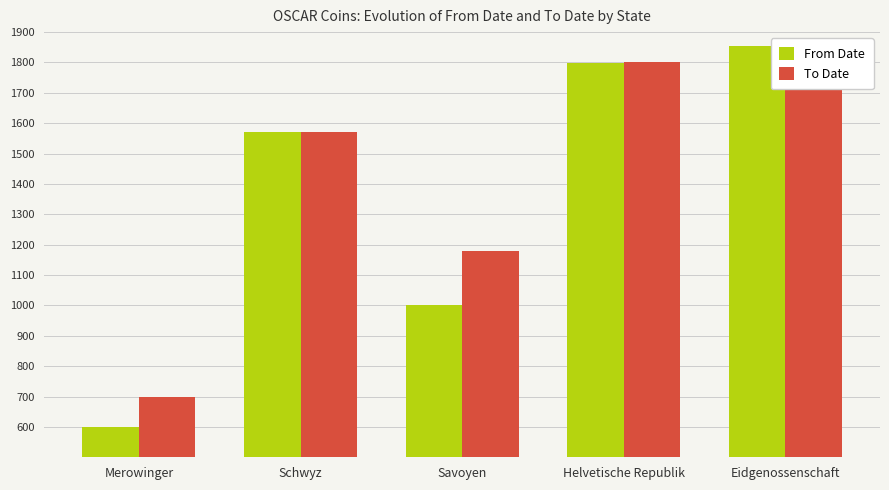

List the series in order of their overall mean, lowest first.

From Date, To Date